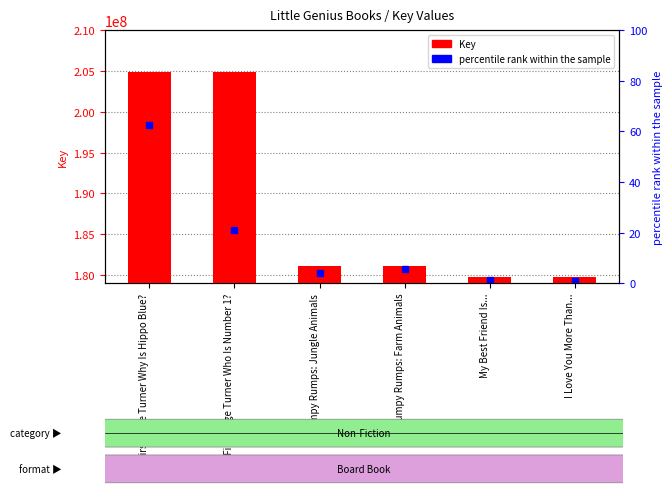

Where does the data first go above 181130331?

My First Page Turner Why Is Hippo Blue?